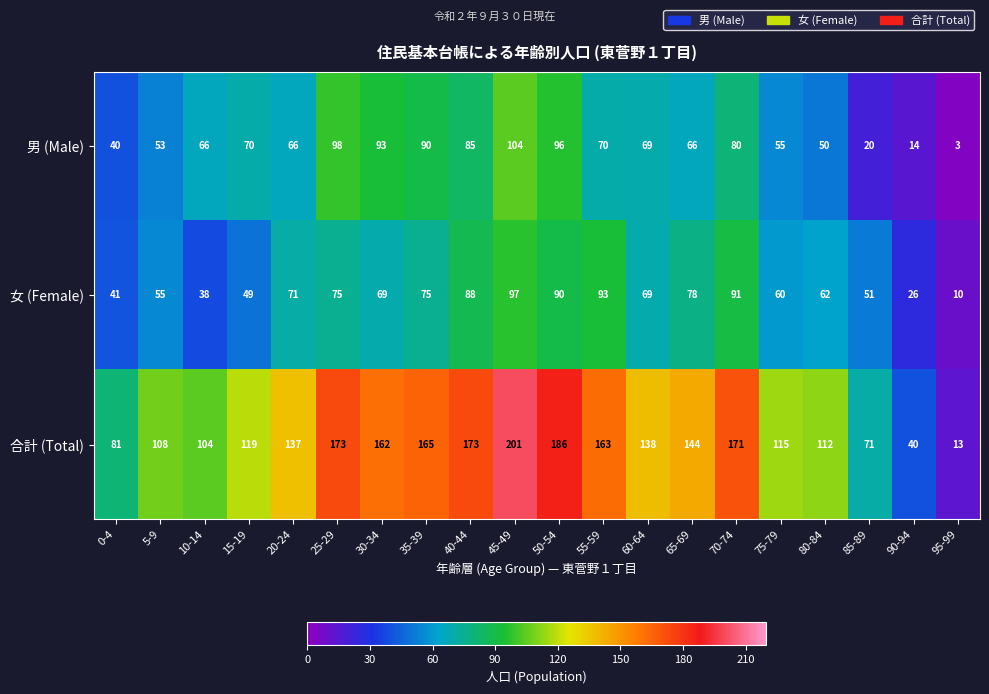

Between 30-34 and 95-99, which series saw the biggest shift?

合計 (Total)